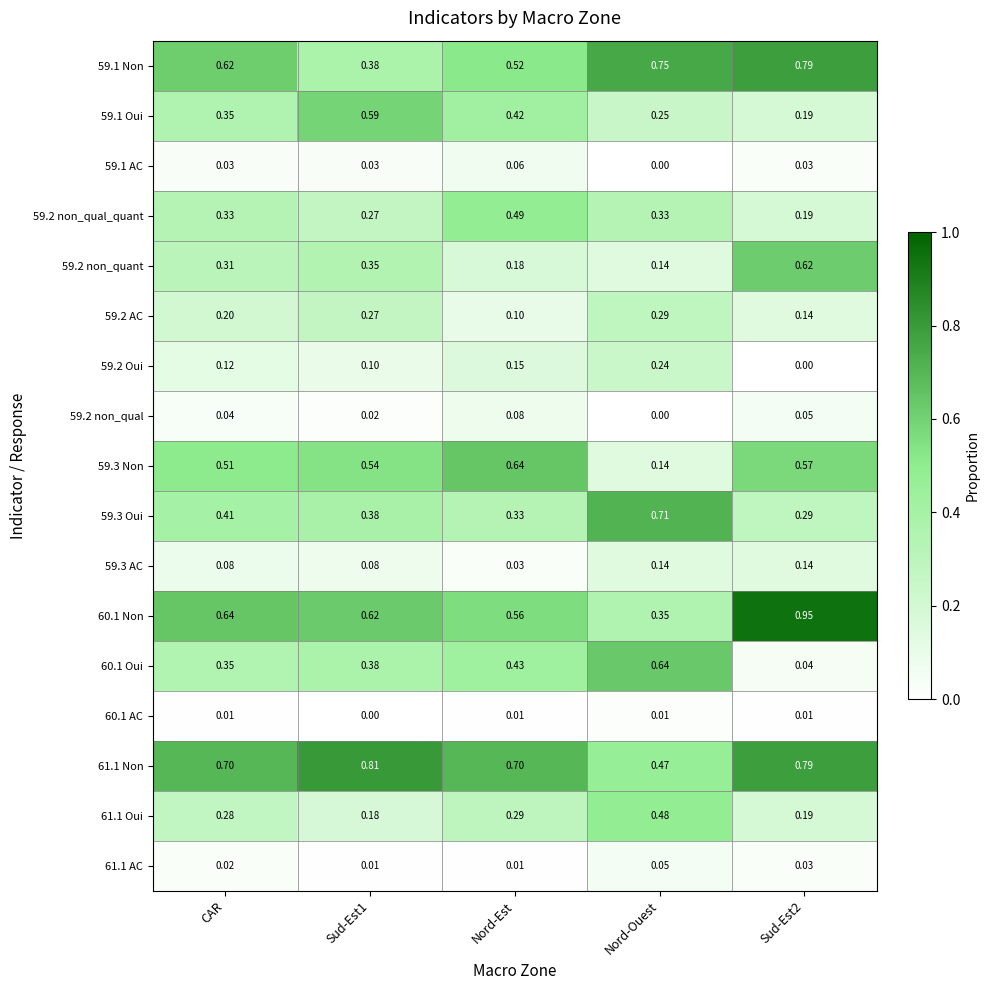

At how many categories does at least one series exceed 0?

5